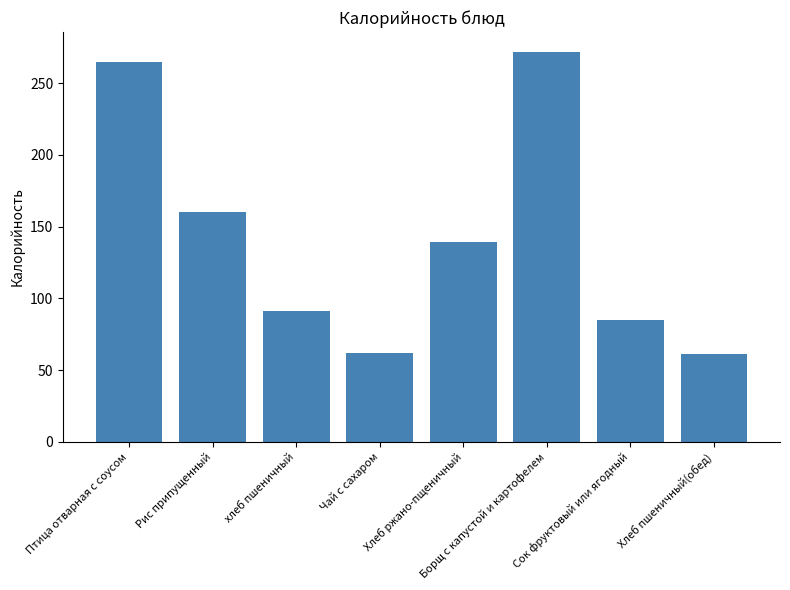

Are the bars grouped side by side (vs. stacked)?

No